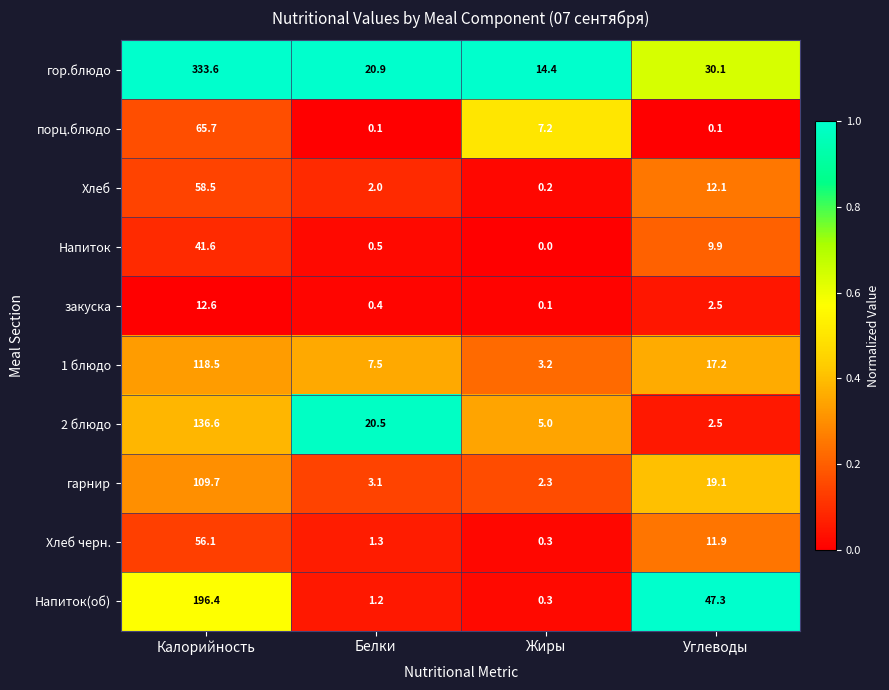

True or false: Хлеб has a value of 58.5 at Калорийность.

True